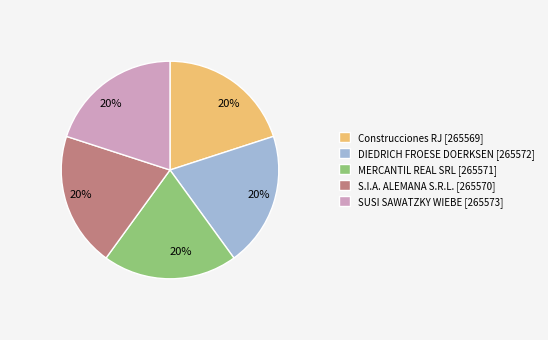

Approximately how many times larger is the value at Construcciones RJ [265569] compared to DIEDRICH FROESE DOERKSEN [265572]?

1.0